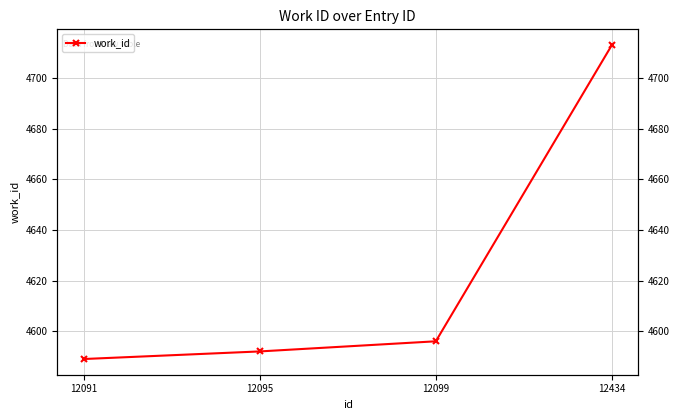

Reading left to right, what are all the values shown in this chart?

4589	4592	4596	4713